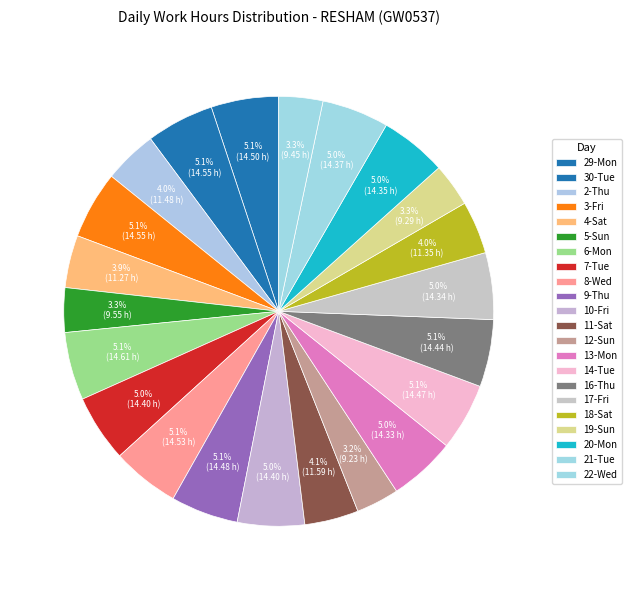

How many segments does this pie chart have?

22